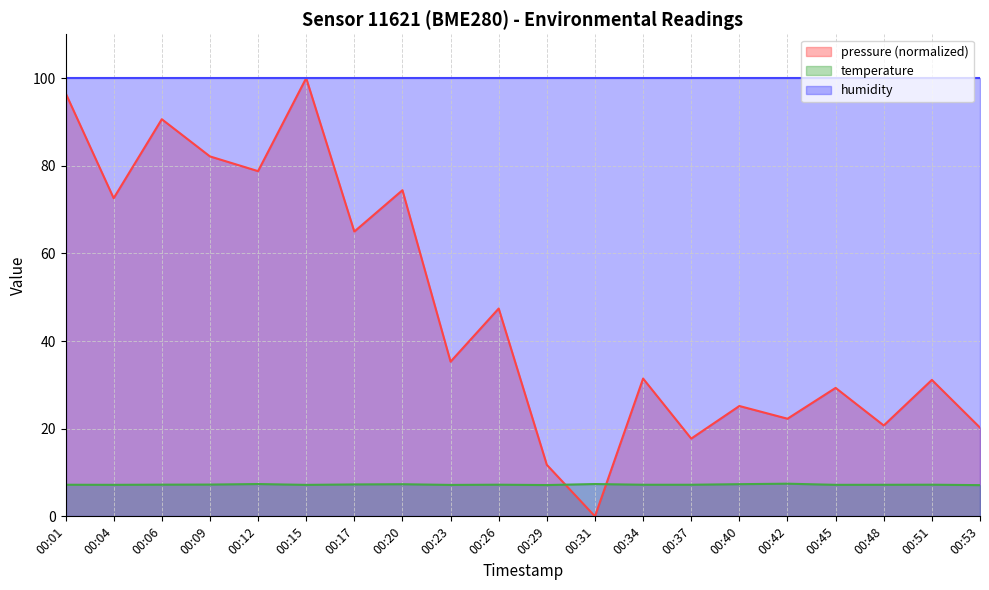

How many values in pressure are above zero?

19